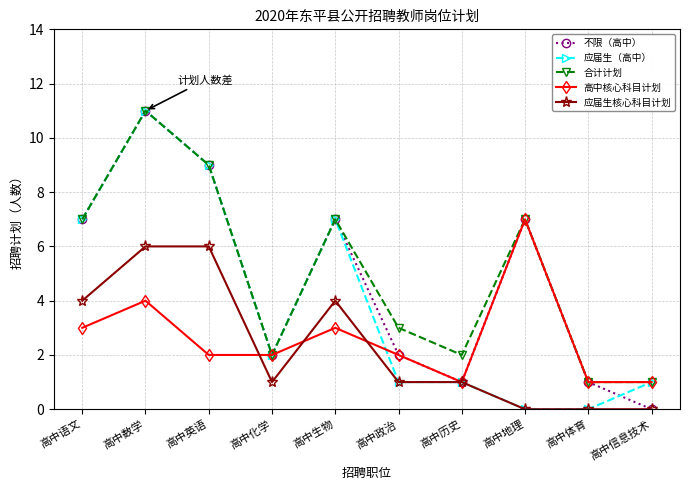

Does the chart display data point markers on the line(s)?

Yes